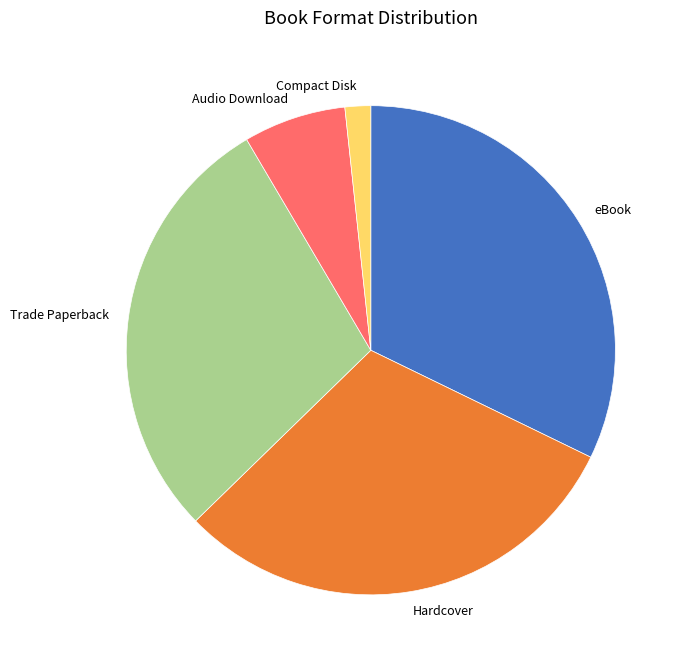

Does Trade Paperback represent more than half of the total?

No